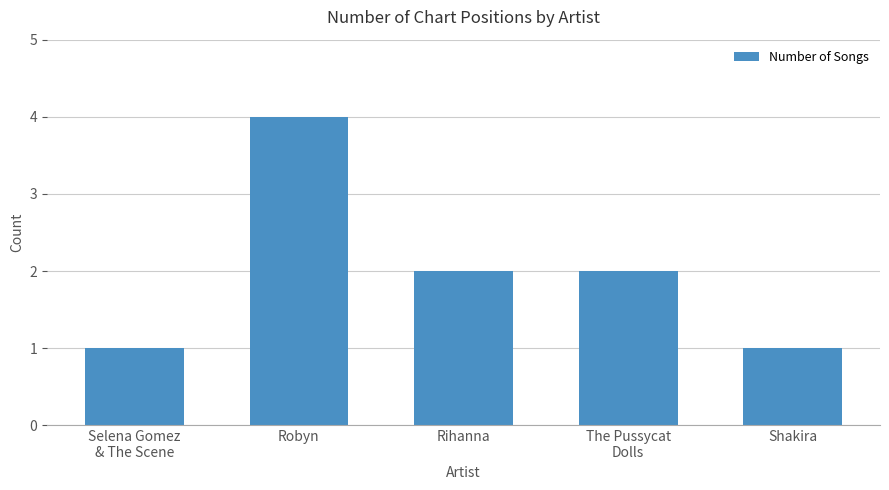

Is it true that the value at Robyn is 1?

False